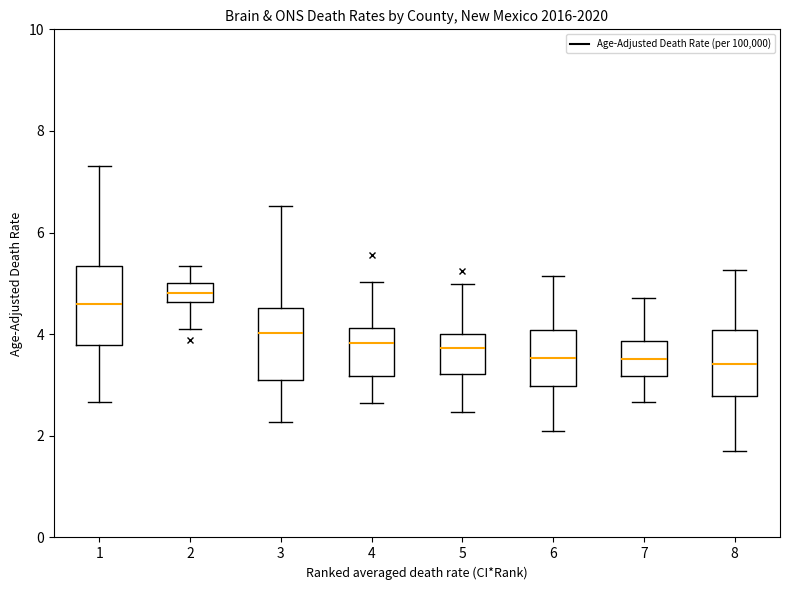

Reading left to right, read every box against the y-axis: the position of its median line, the range the box covers, and the ends of its whiskers. The values are not printed on the chart, so give them approximately, as read against the axis.

1: median 4.6, box 3.8 to 5.4, whiskers 2.6 to 7.4
2: median 4.8, box 4.6 to 5.0, whiskers 4.2 to 5.4
3: median 4.0, box 3.0 to 4.6, whiskers 2.2 to 6.6
4: median 3.8, box 3.2 to 4.2, whiskers 2.6 to 5.0
5: median 3.8, box 3.2 to 4.0, whiskers 2.4 to 5.0
6: median 3.6, box 3.0 to 4.0, whiskers 2.0 to 5.2
7: median 3.6, box 3.2 to 3.8, whiskers 2.6 to 4.8
8: median 3.4, box 2.8 to 4.0, whiskers 1.8 to 5.2